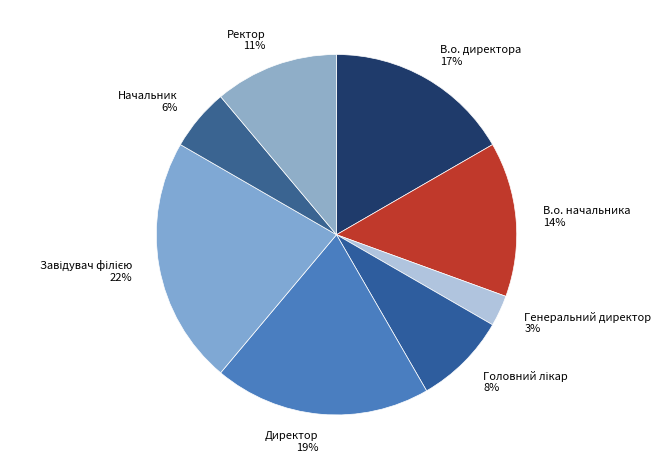

Combined, do Директор and Начальник account for over 50%?

No